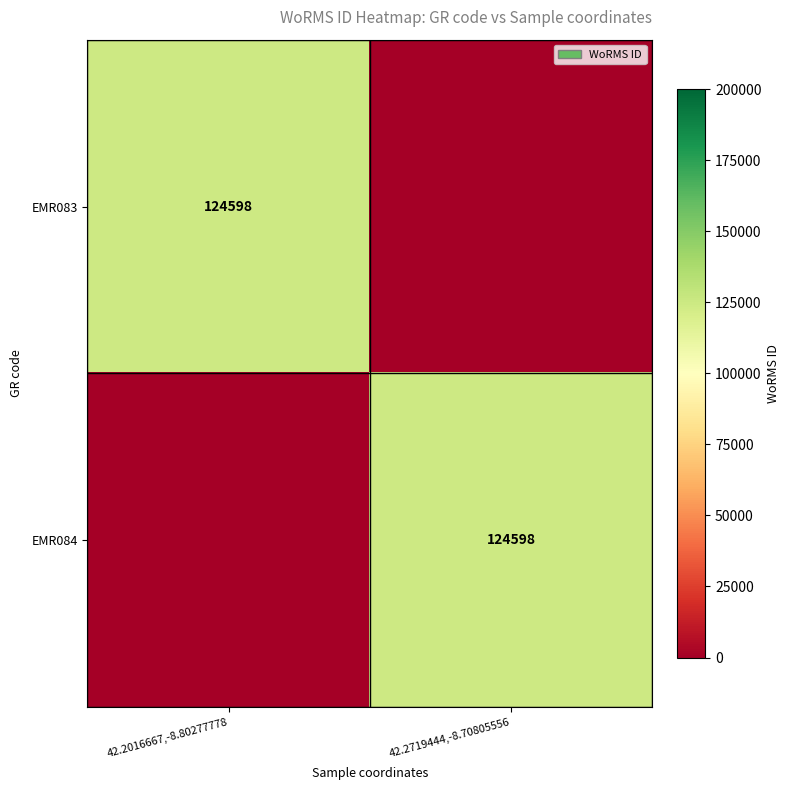

The EMR083 series shows 48552 at 42.2016667,-8.80277778. True or false?

False